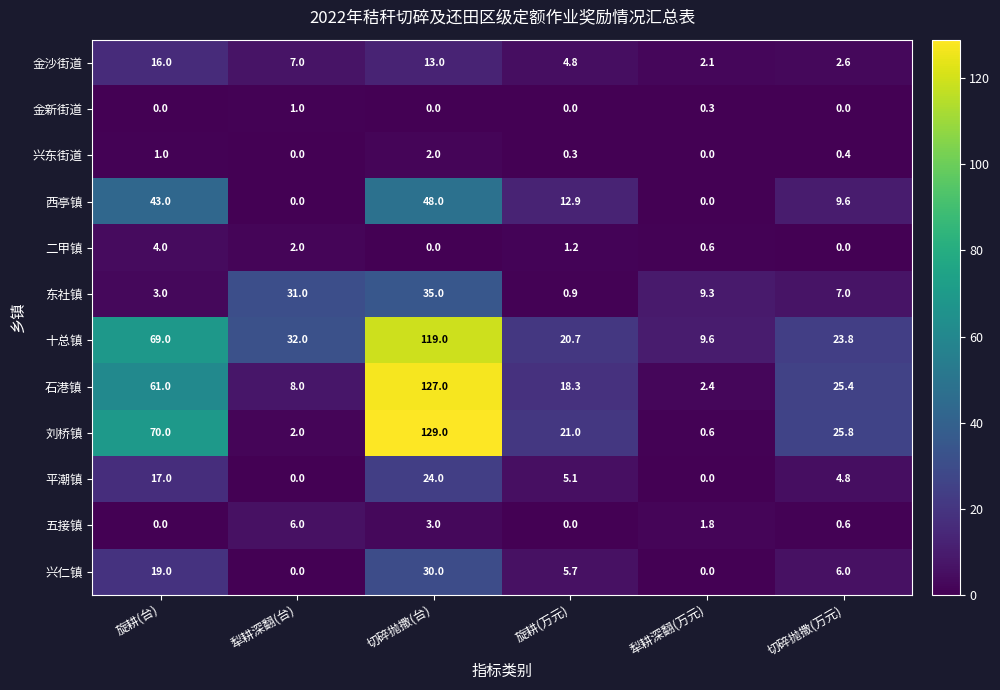

What is the approximate value of 十总镇 at 切碎抛撒(台)?

119.0